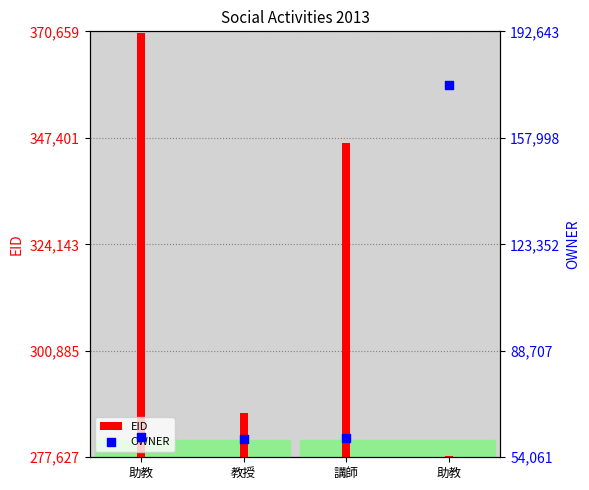

Which series reaches the minimum Y coordinate?

OWNER